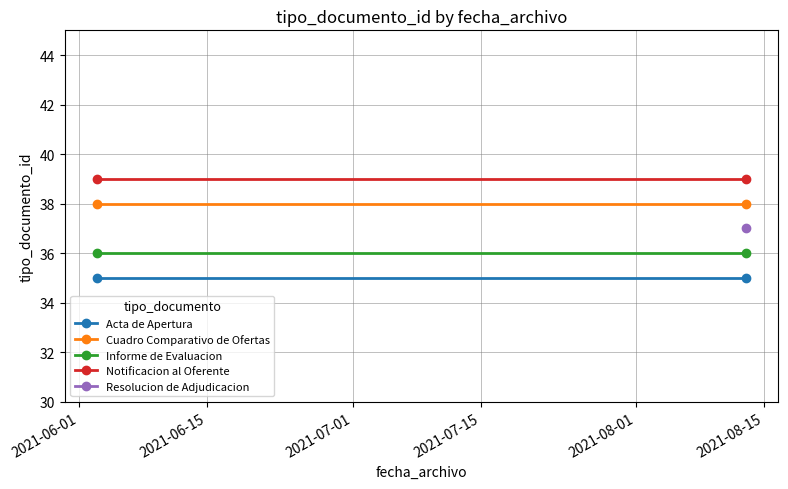

At how many categories does at least one series exceed 35?

2